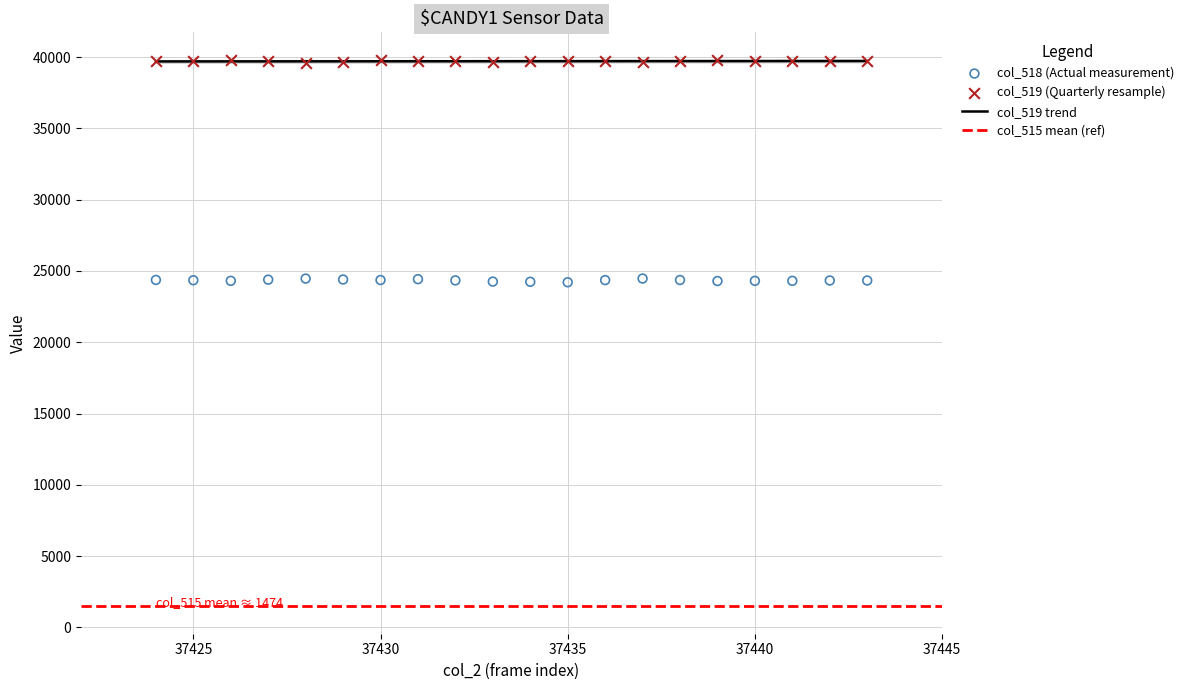

At which category is the sum across all series the highest?

37431